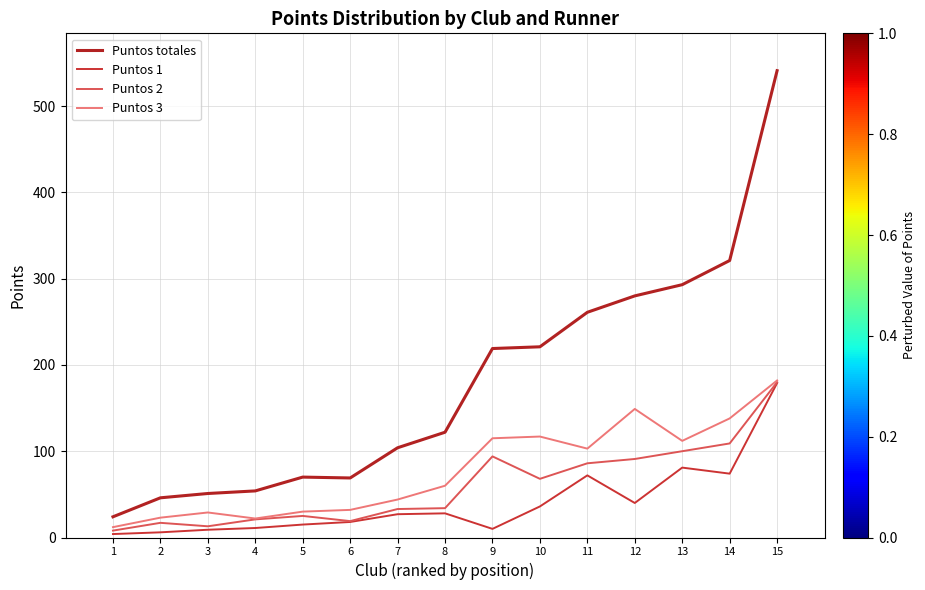

Which series has the largest total across all categories?

Puntos totales